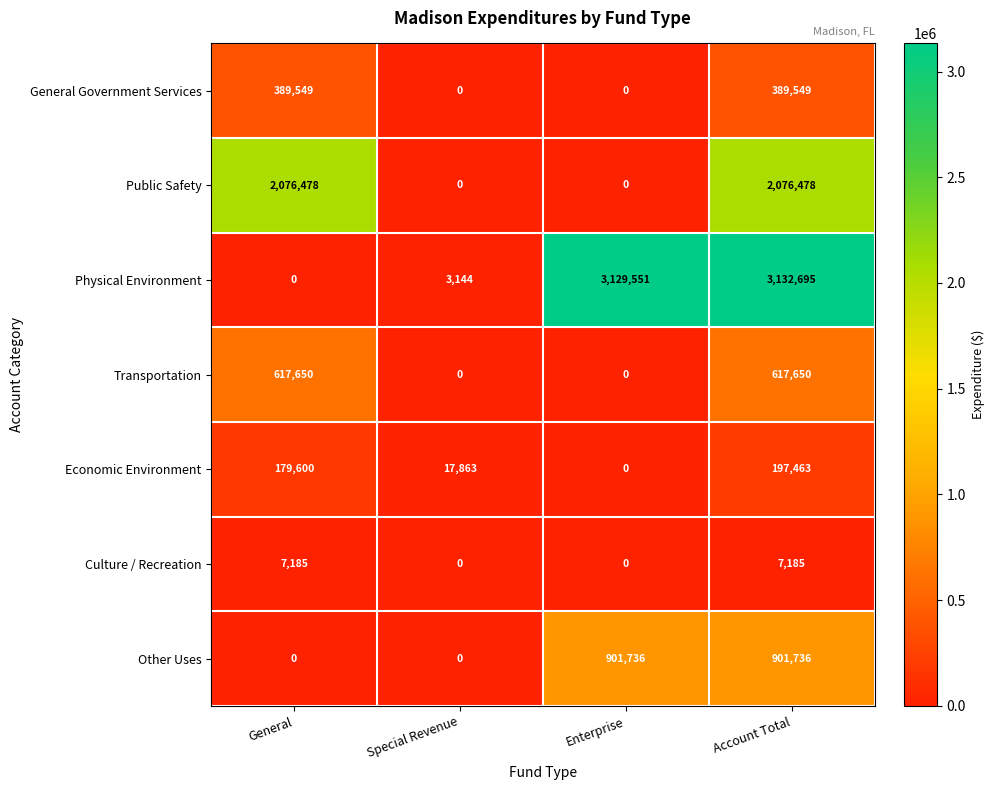

What is the sum of all Culture / Recreation values?

14370